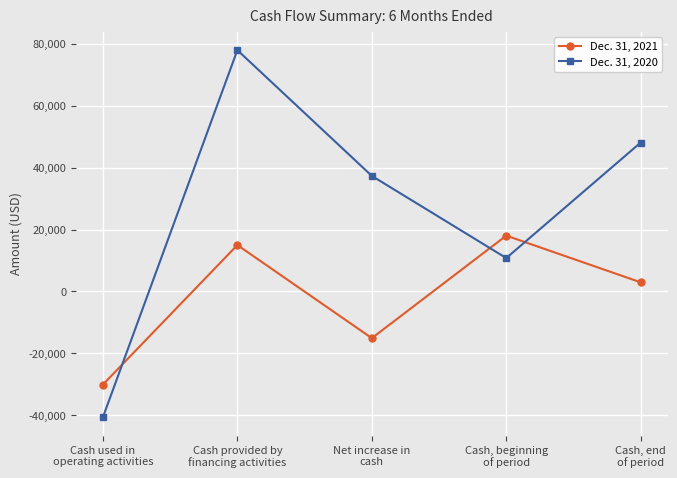

The value of Dec. 31, 2021 at Cash, end
of period is 2942. True or false?

True